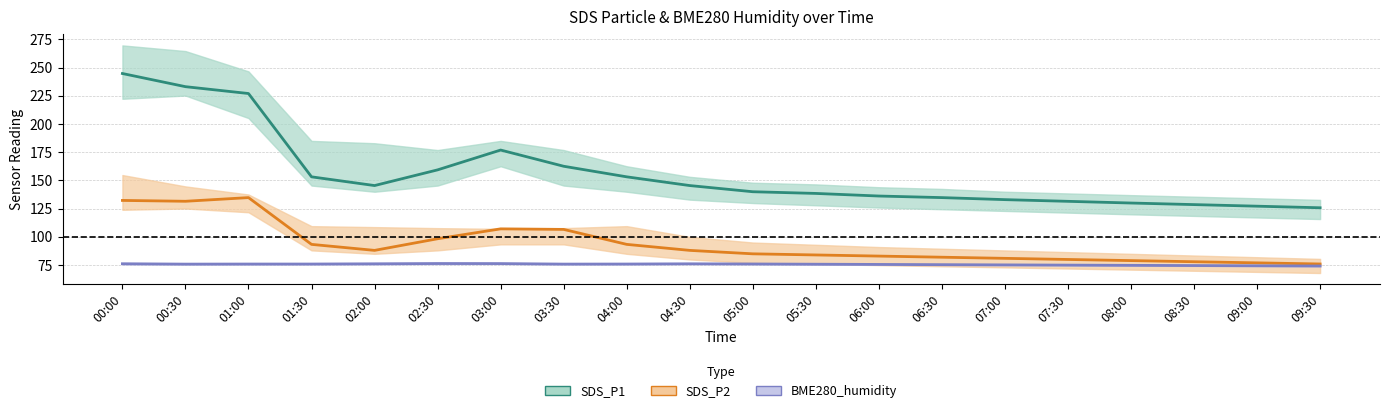

True or false: SDS_P2 and SDS_P1 cross at least once.

False